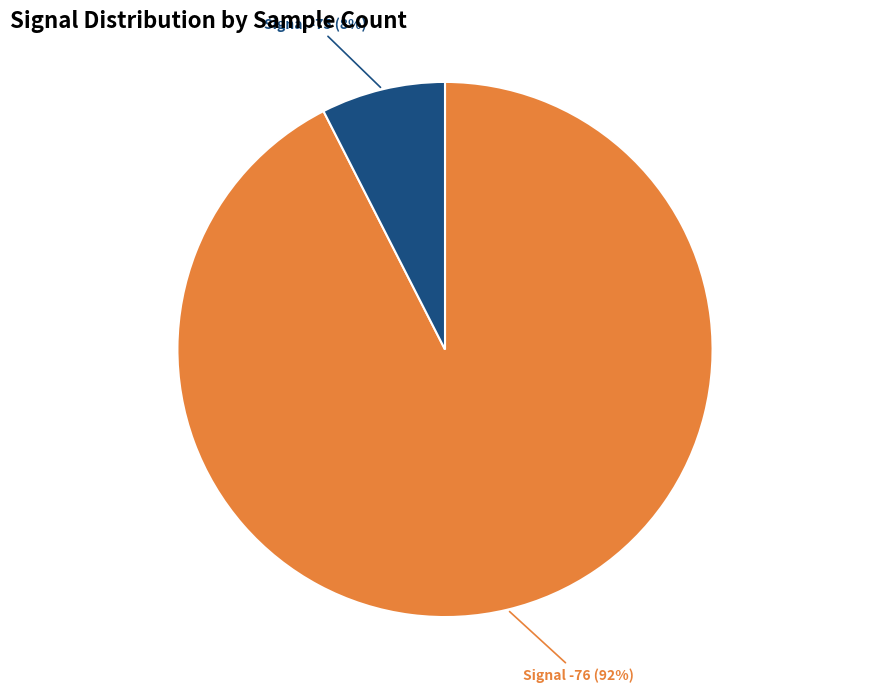

To the nearest percent, what percentage of the pie is Signal -76?

92%